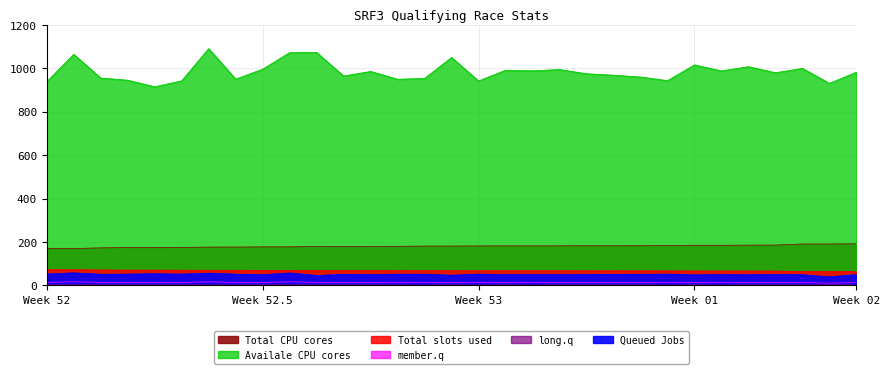

True or false: Total slots used has a value of 67.5 at Vince Balch.

True